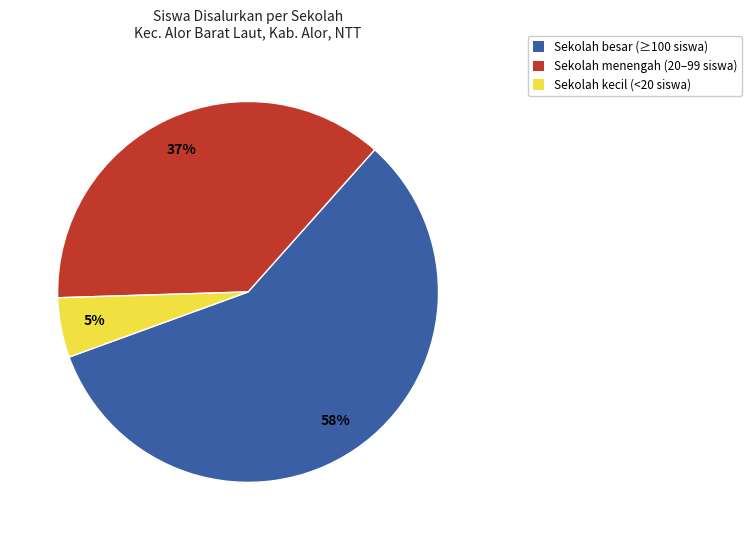

To the nearest percent, what is the difference between the largest and smallest slice percentages?

53%